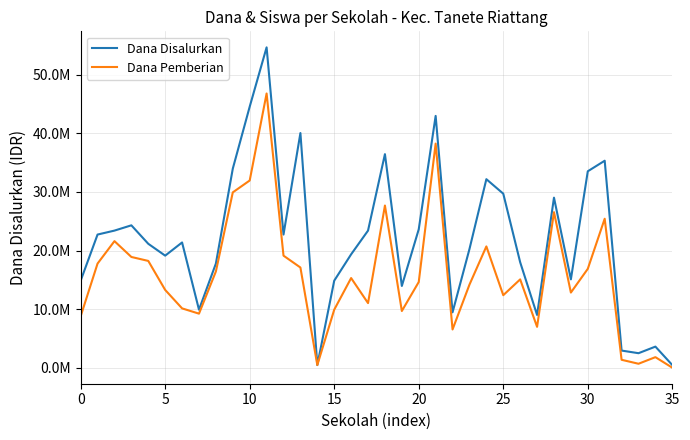

Which label corresponds to the smallest value in the chart?

35